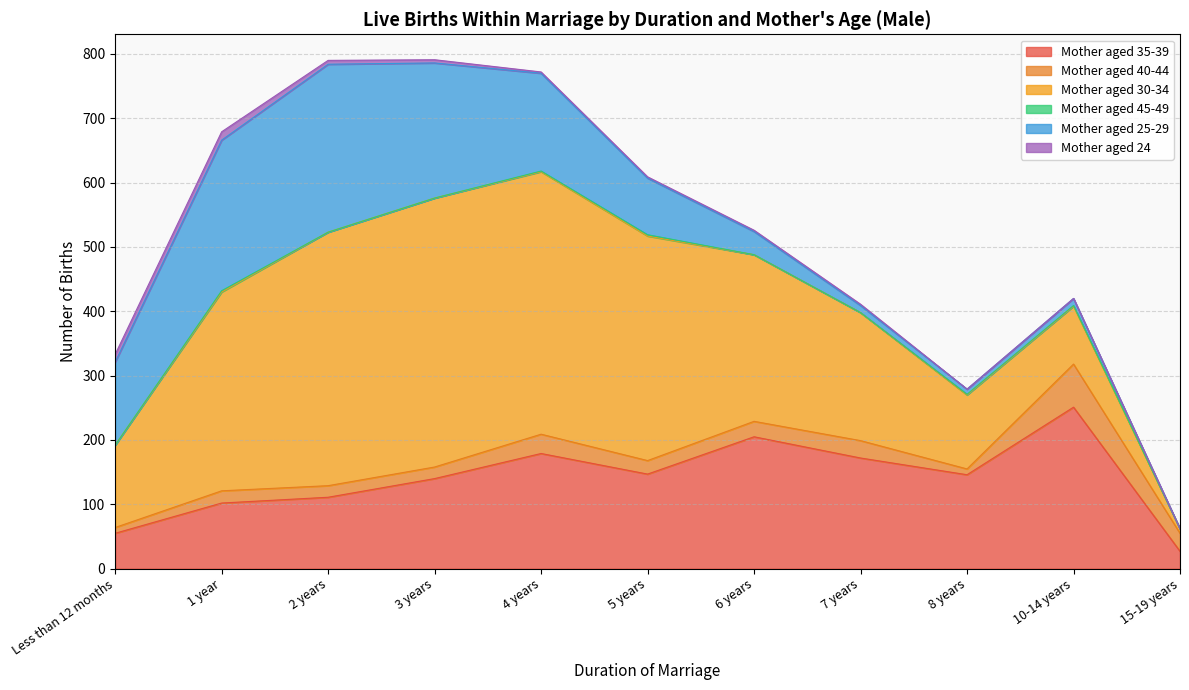

How many values in the Mother aged 45-49 series exceed 0?

5